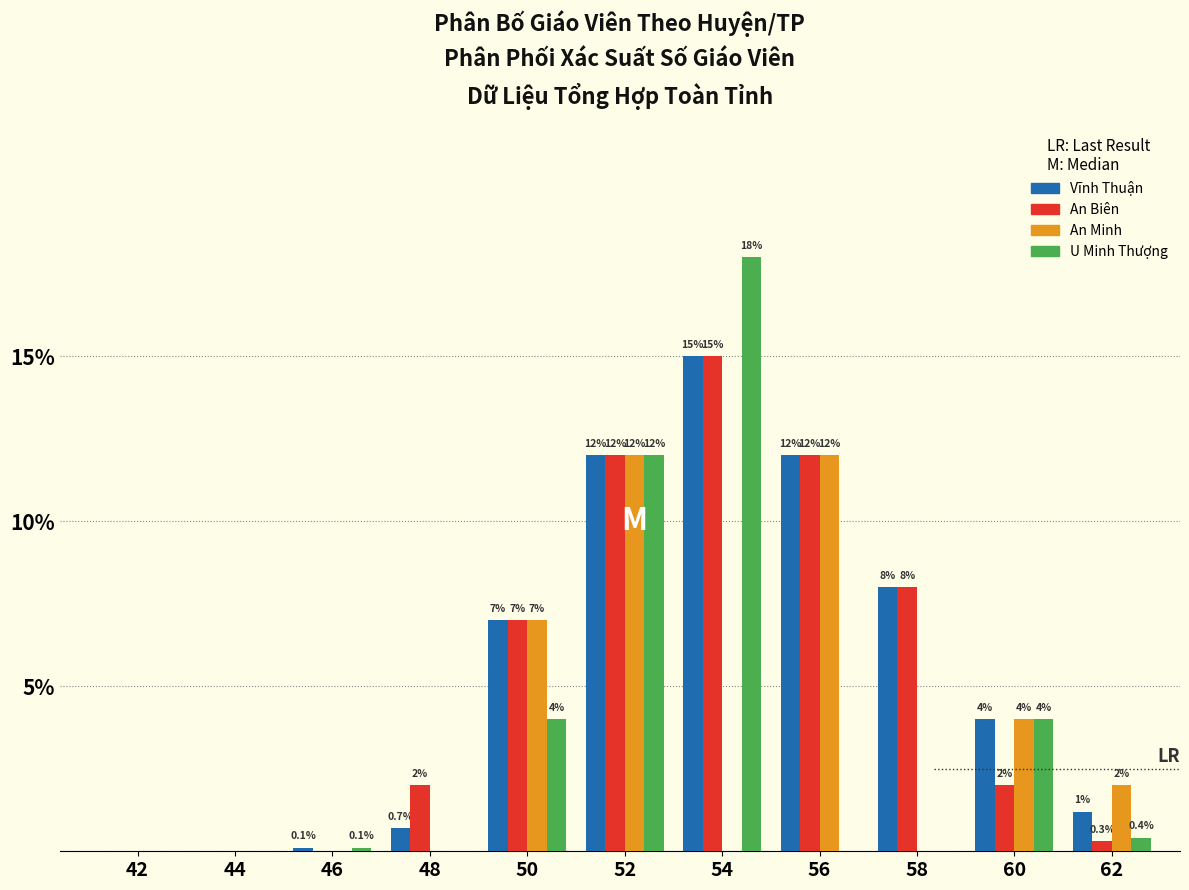

Reading left to right, what are all the values shown in this chart?

Vĩnh Thuận: 42=0.0	44=0.0	46=0.1	48=0.7	50=7.0	52=12.0	54=15.0	56=12.0	58=8.0	60=4.0	62=1.2
An Biên: 42=0.0	44=0.0	46=0.0	48=2.0	50=7.0	52=12.0	54=15.0	56=12.0	58=8.0	60=2.0	62=0.3
An Minh: 42=0.0	44=0.0	46=0.0	48=0.0	50=7.0	52=12.0	54=0.0	56=12.0	58=0.0	60=4.0	62=2.0
U Minh Thượng: 42=0.0	44=0.0	46=0.1	48=0.0	50=4.0	52=12.0	54=18.0	56=0.0	58=0.0	60=4.0	62=0.4